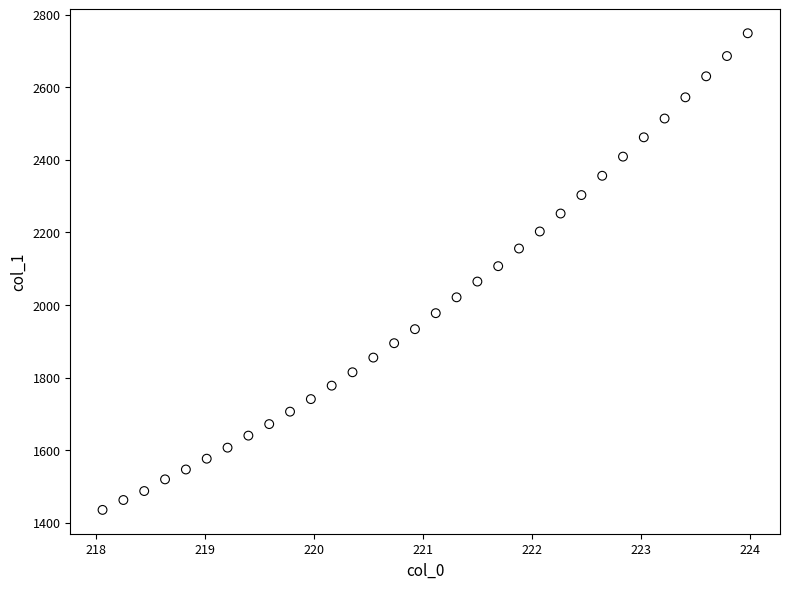

What is the range of X values (max minus min)?

5.9